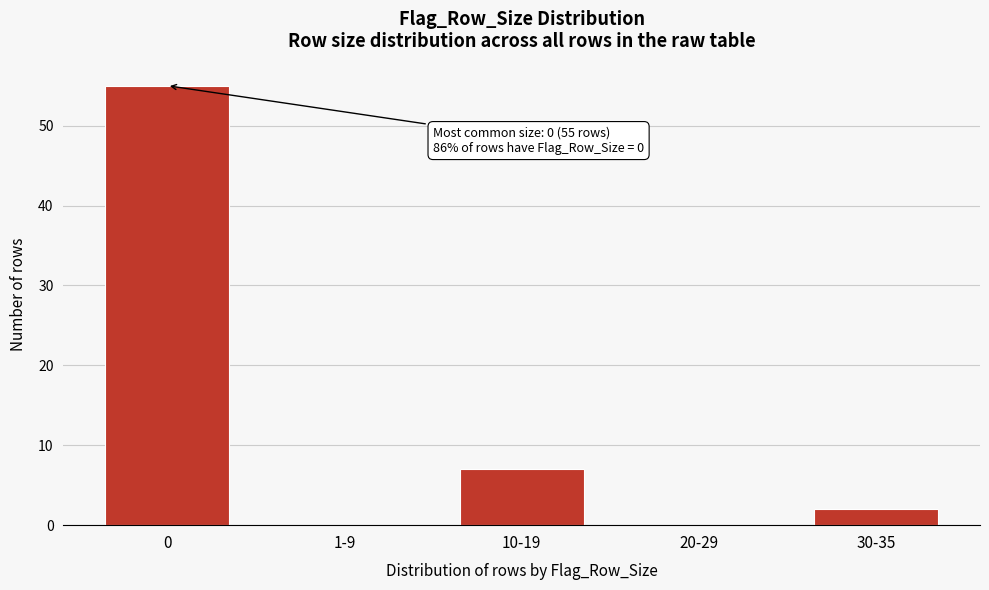

Reading left to right, list all the values displayed in this chart.

0=55	1-9=0	10-19=7	20-29=0	30-35=2